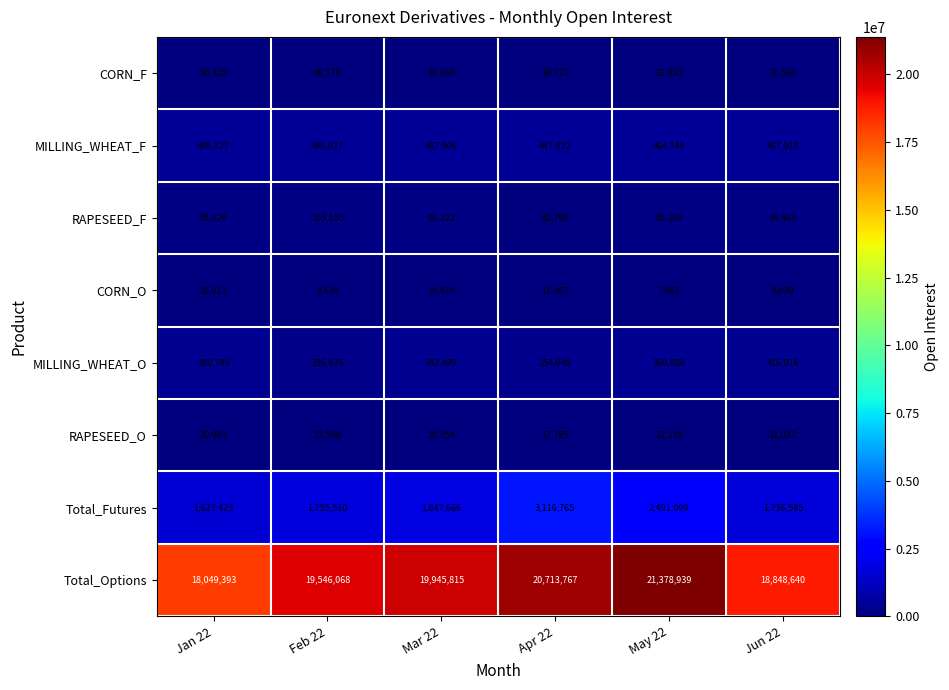

The MILLING_WHEAT_O series shows 617474 at Jan 22. True or false?

False